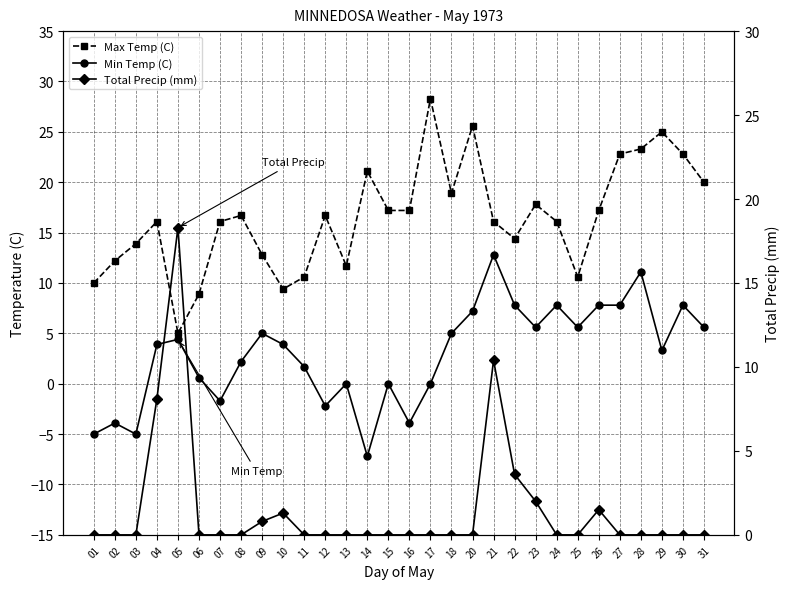

Which has a higher value, 23 or 25?

23